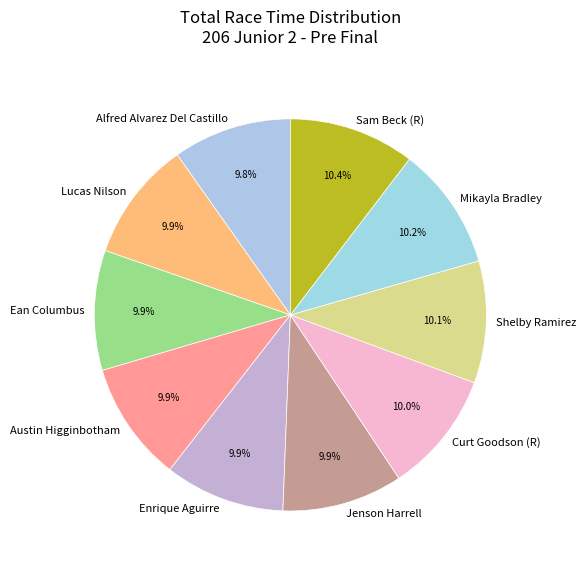

What is the total percentage of Mikayla Bradley and Alfred Alvarez Del Castillo?

20.0%